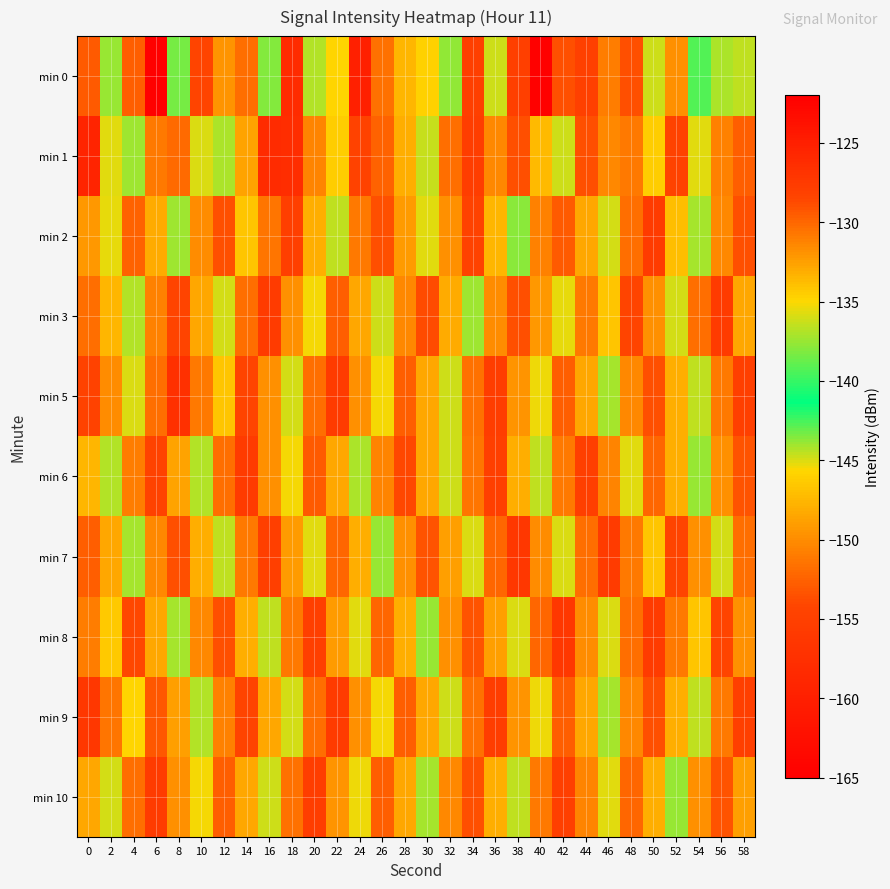

What is the difference between the highest and lowest values at 20?

9.2